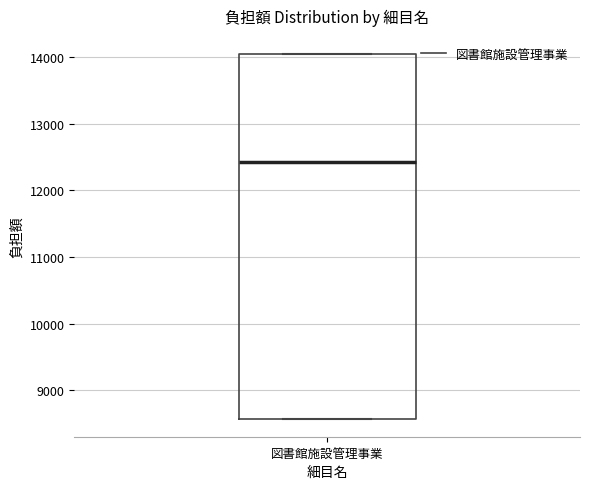

Where does the median line of the box for 図書館施設管理事業 sit on the y-axis? The values are not printed on the chart, so give them approximately, as read against the axis.

12400